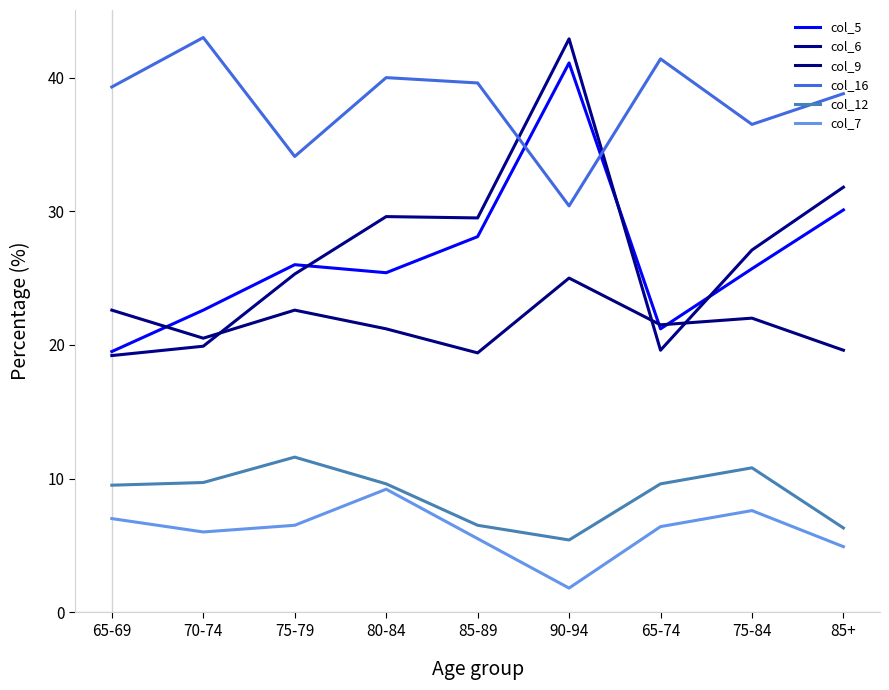

What is the difference between the maximum and minimum values in the col_6 series?

23.7